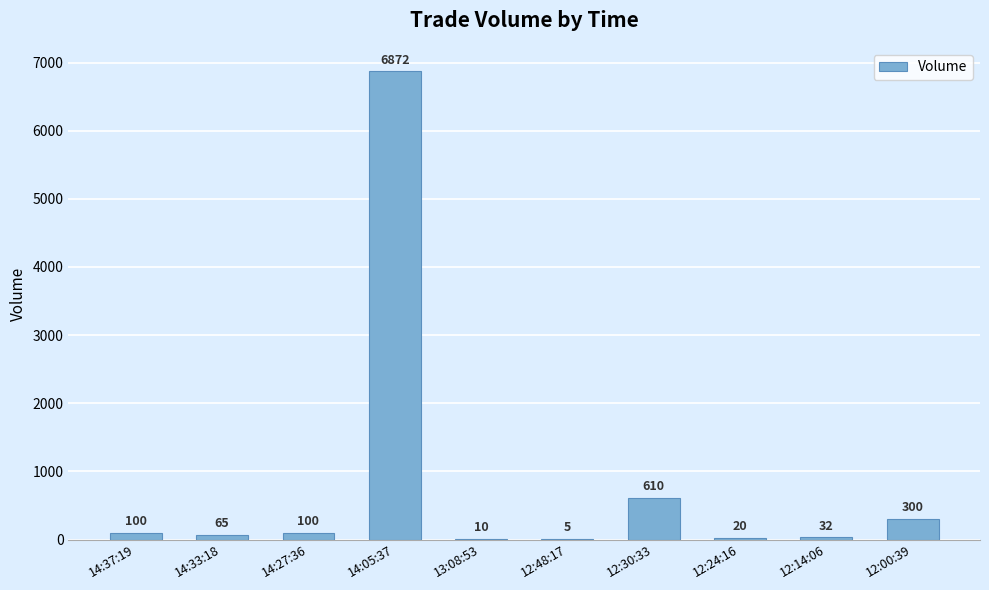

How many data points does each series have?

10